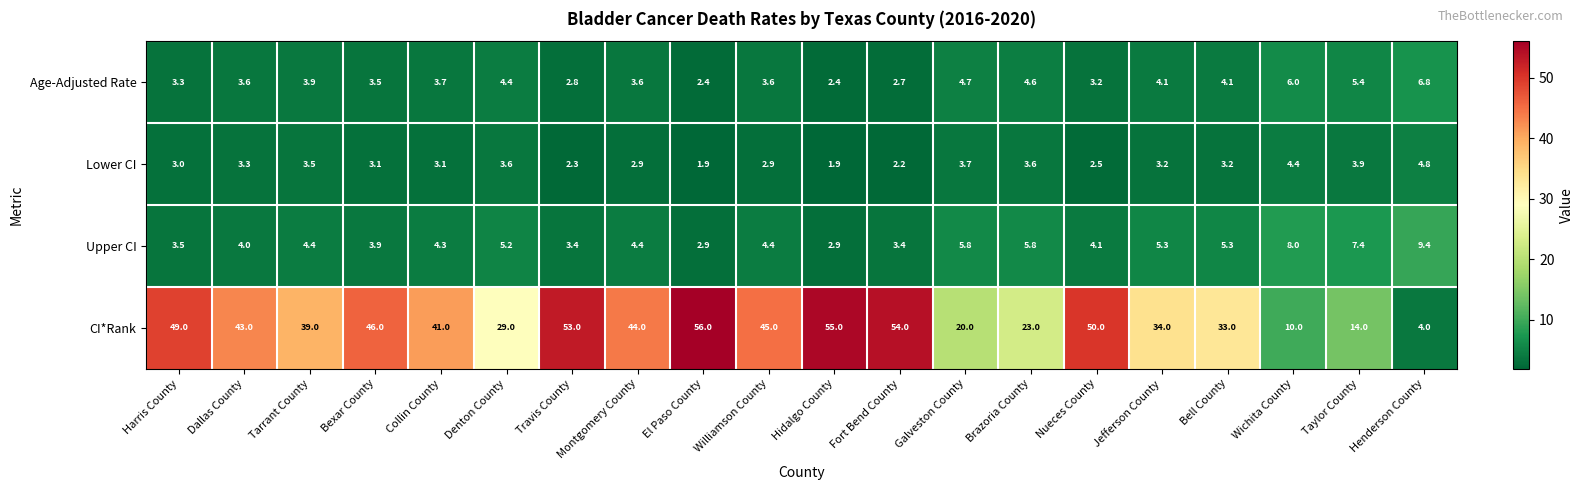

What is the difference between the Upper CI values at Jefferson County and Collin County?

1.0